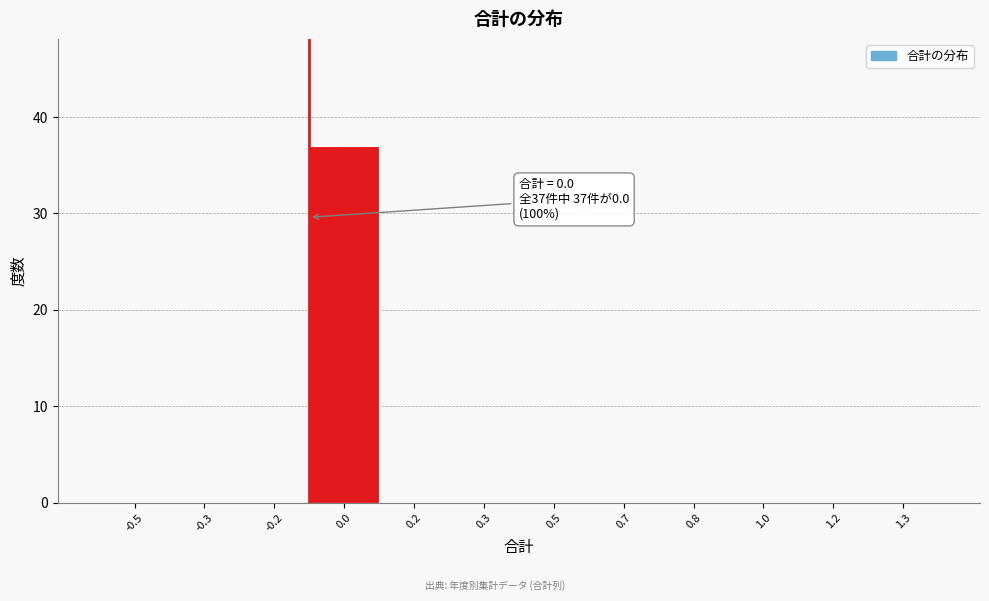

Reading left to right, transcribe all the data shown in this chart.

-0.5=0	-0.3=0	-0.2=0	0.0=37	0.2=0	0.3=0	0.5=0	0.7=0	0.8=0	1.0=0	1.2=0	1.3=0